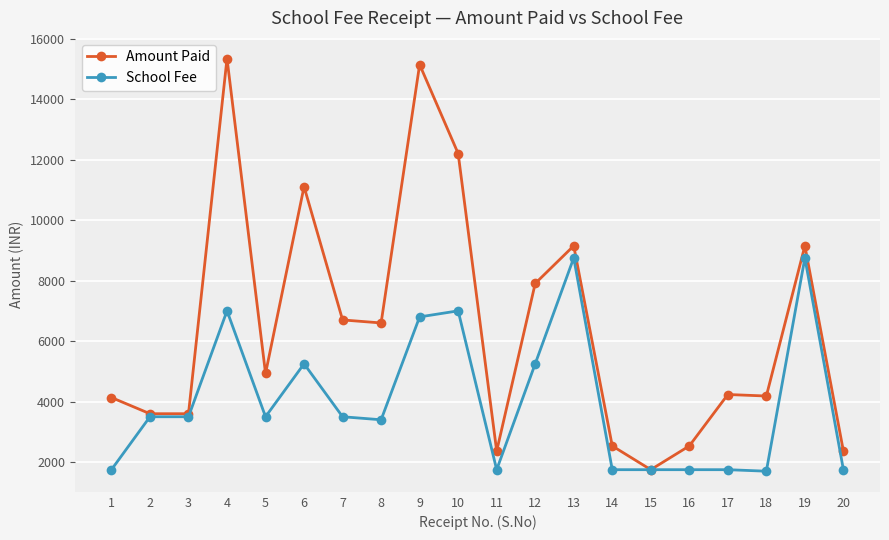

What is the difference between the second highest and minimum values in the School Fee series?

7050